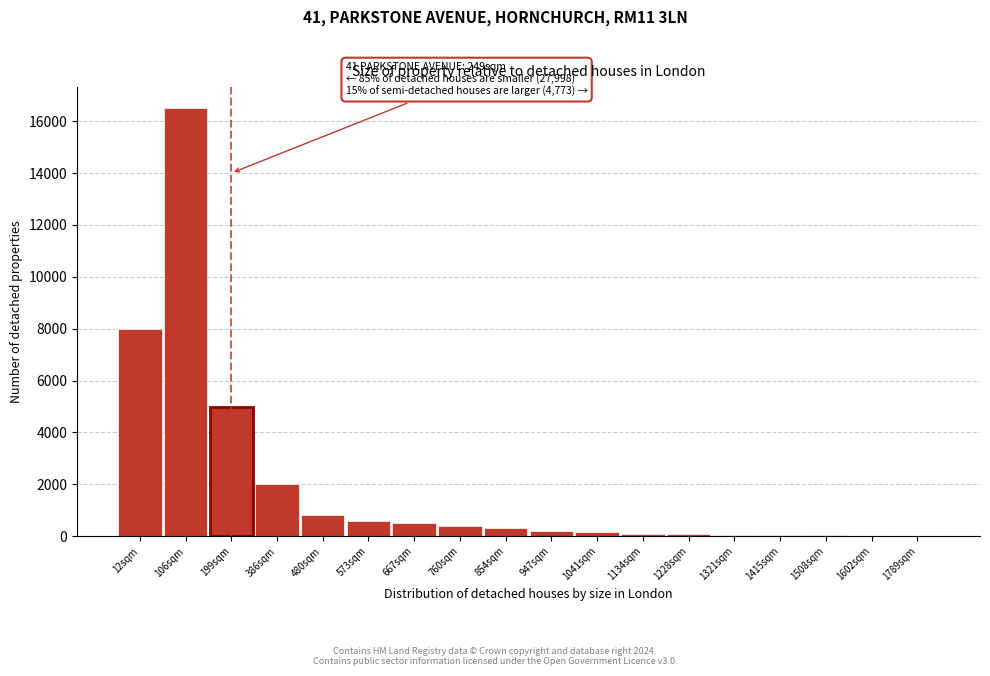

True or false: the data shows 500 at 667sqm.

True